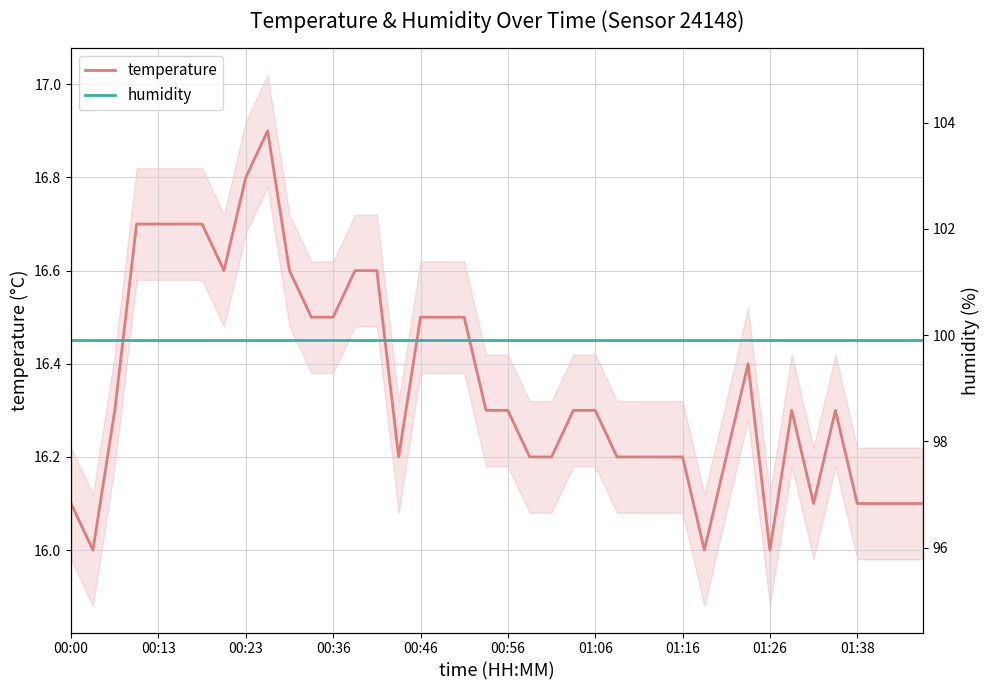

At 01:38, list the series in order from smallest to largest.

temperature, humidity